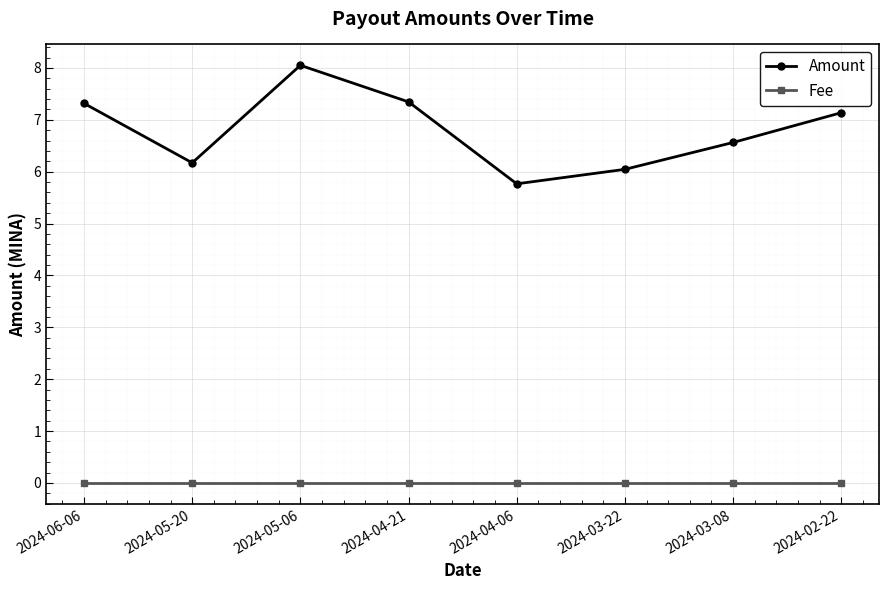

The value of Fee at 2024-03-22 is 0.0. True or false?

True